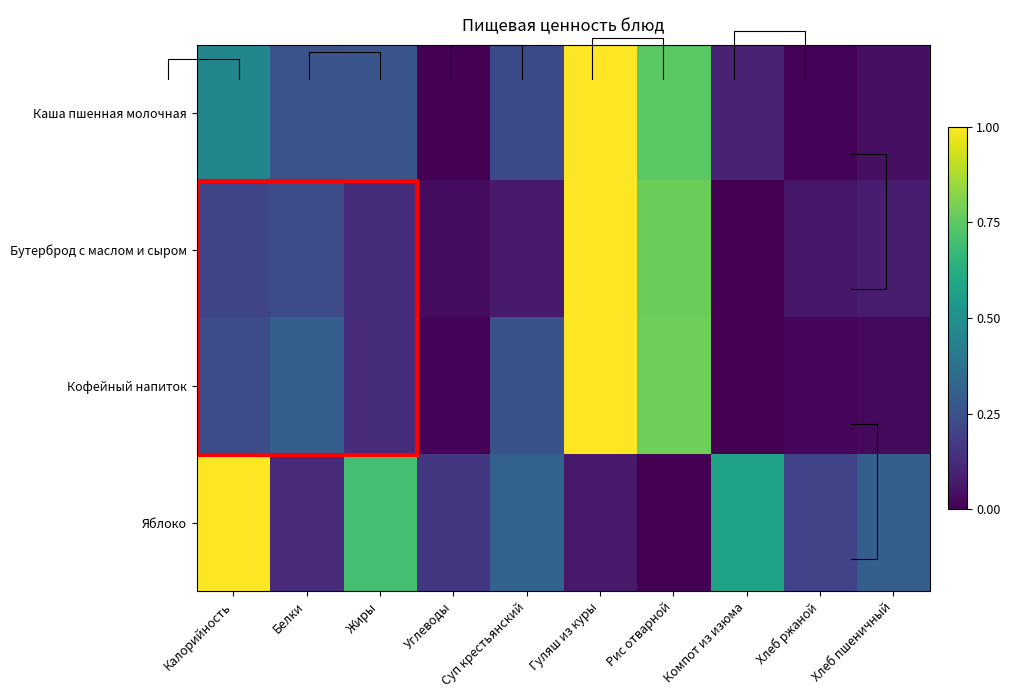

The Яблоко series shows 0.3 at Хлеб пшеничный. True or false?

True